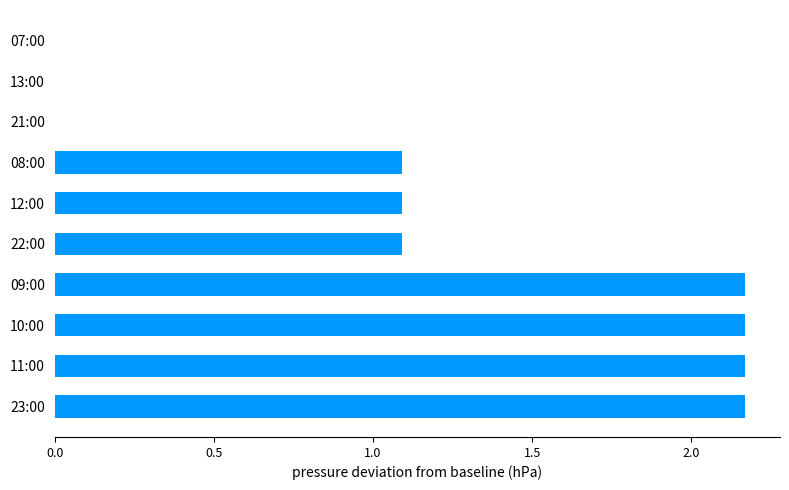

What is the sum of the values at 11:00 and 10:00?

4.3